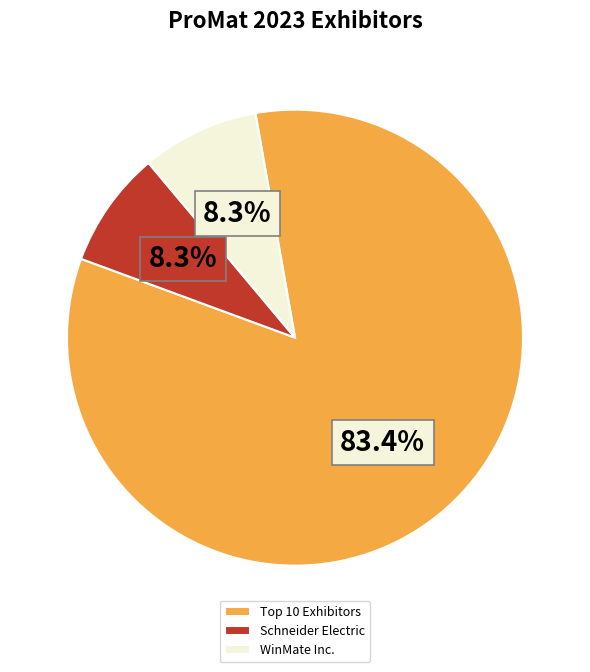

Count the number of slices in the pie.

3